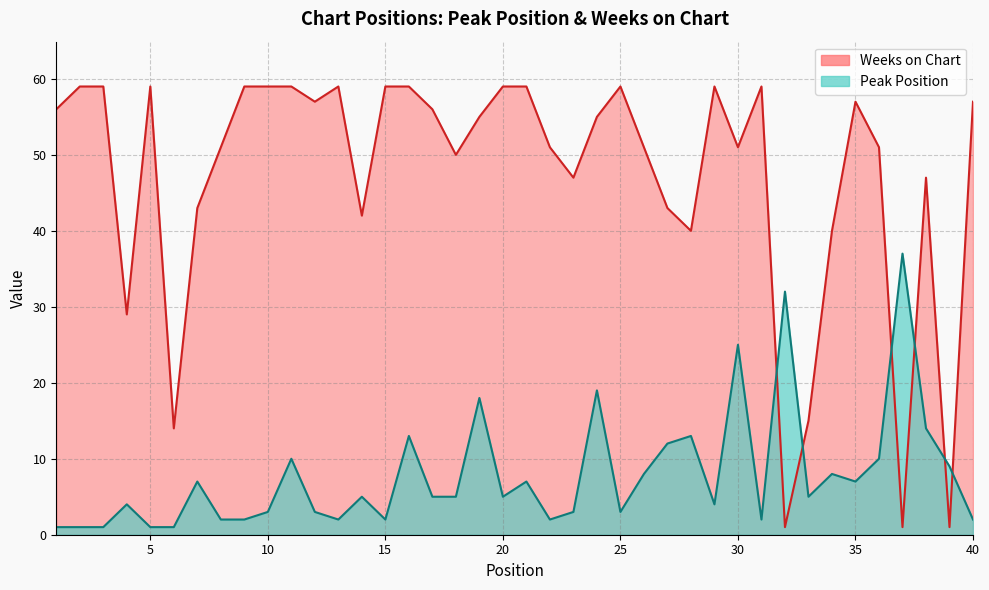

What is the value of the Weeks on Chart point at the 30th from the left?

51